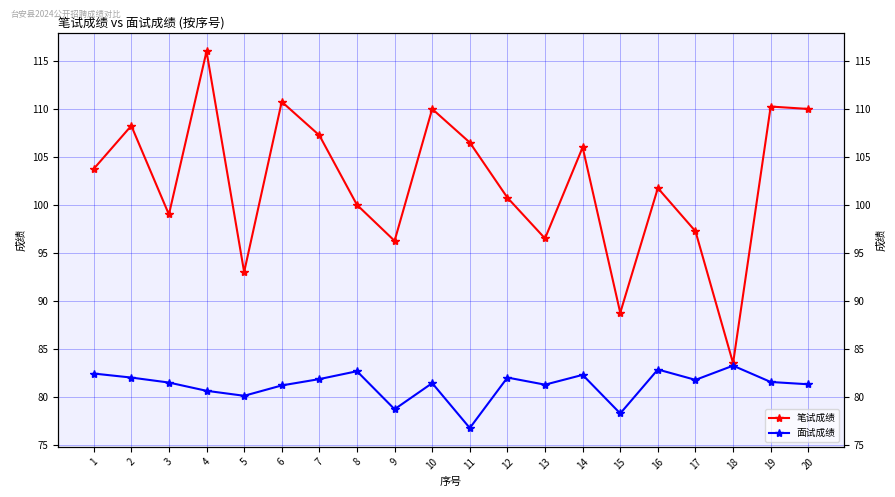

Between 9 and 18, which series saw the biggest shift?

笔试成绩